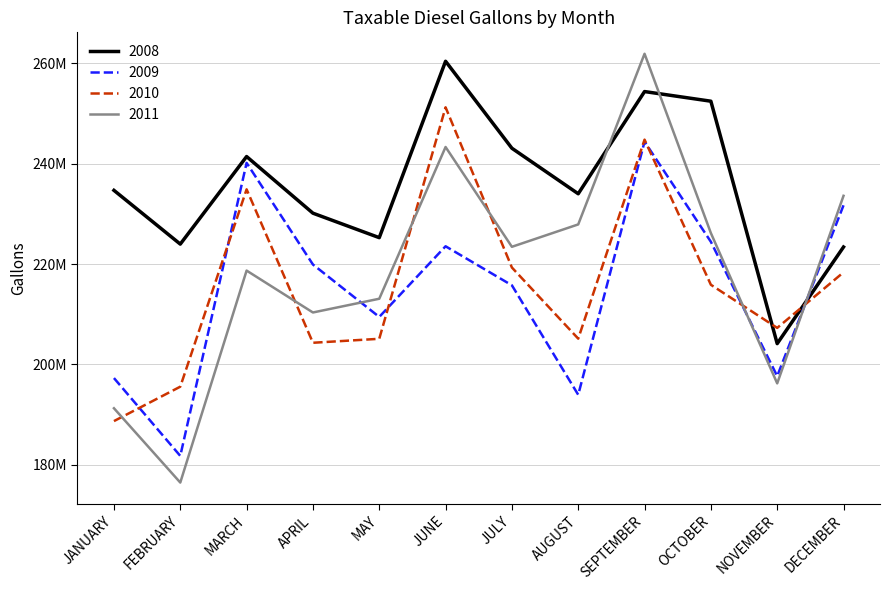

Between AUGUST and OCTOBER, which series saw the biggest shift?

2009